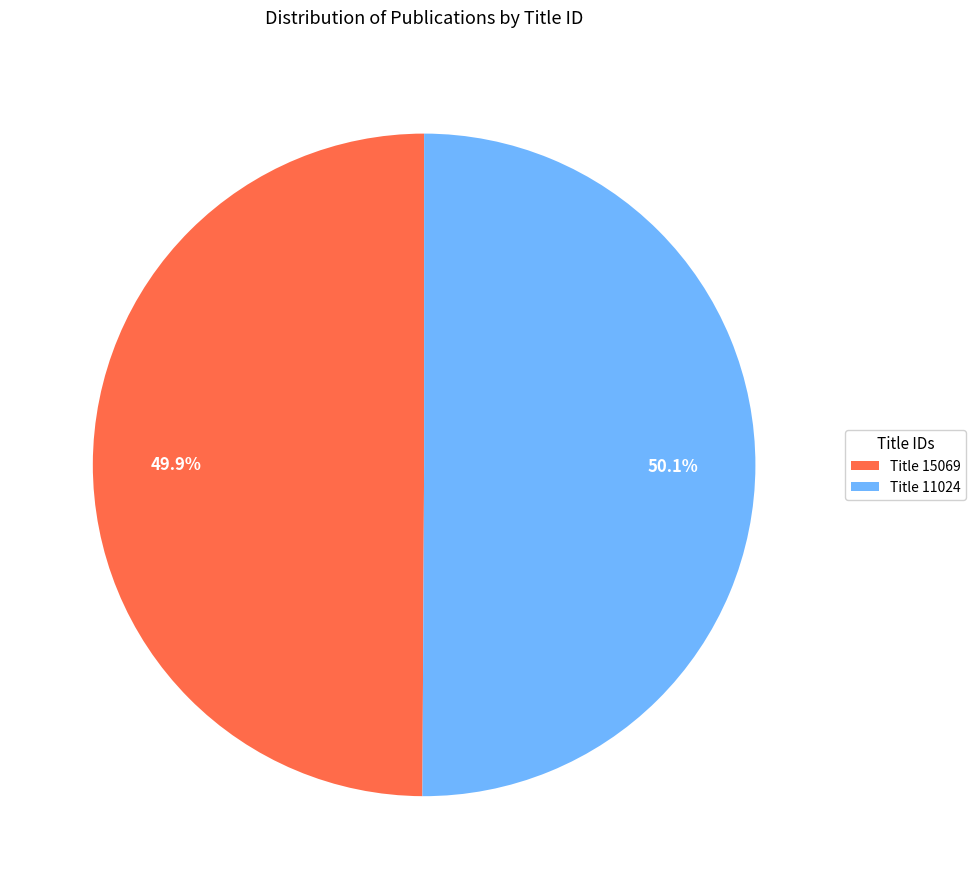

How many slices are in this pie chart?

2